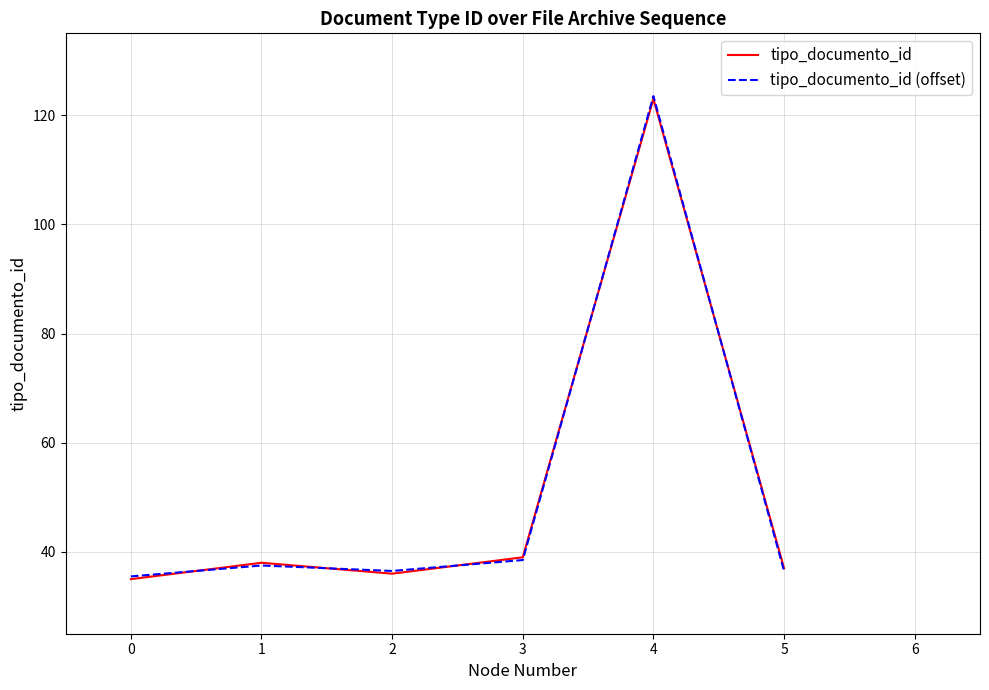

The value of tipo_documento_id (offset) at 1 is 15.1. True or false?

False